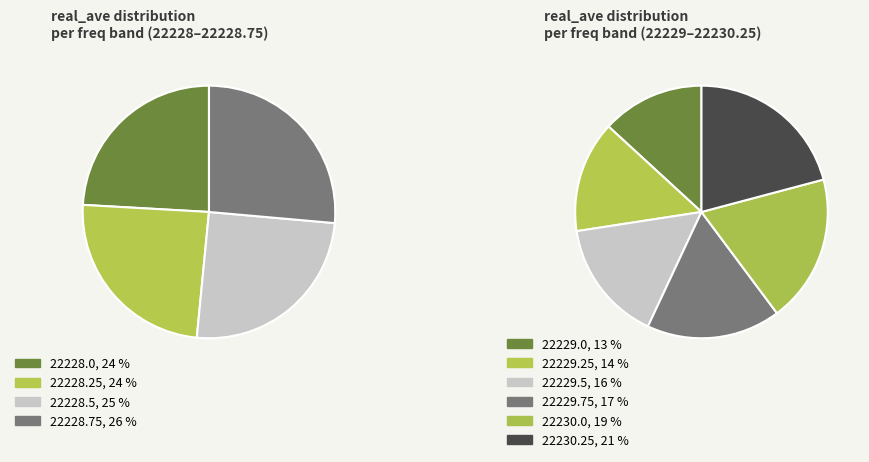

Count the number of slices in the pie.

10